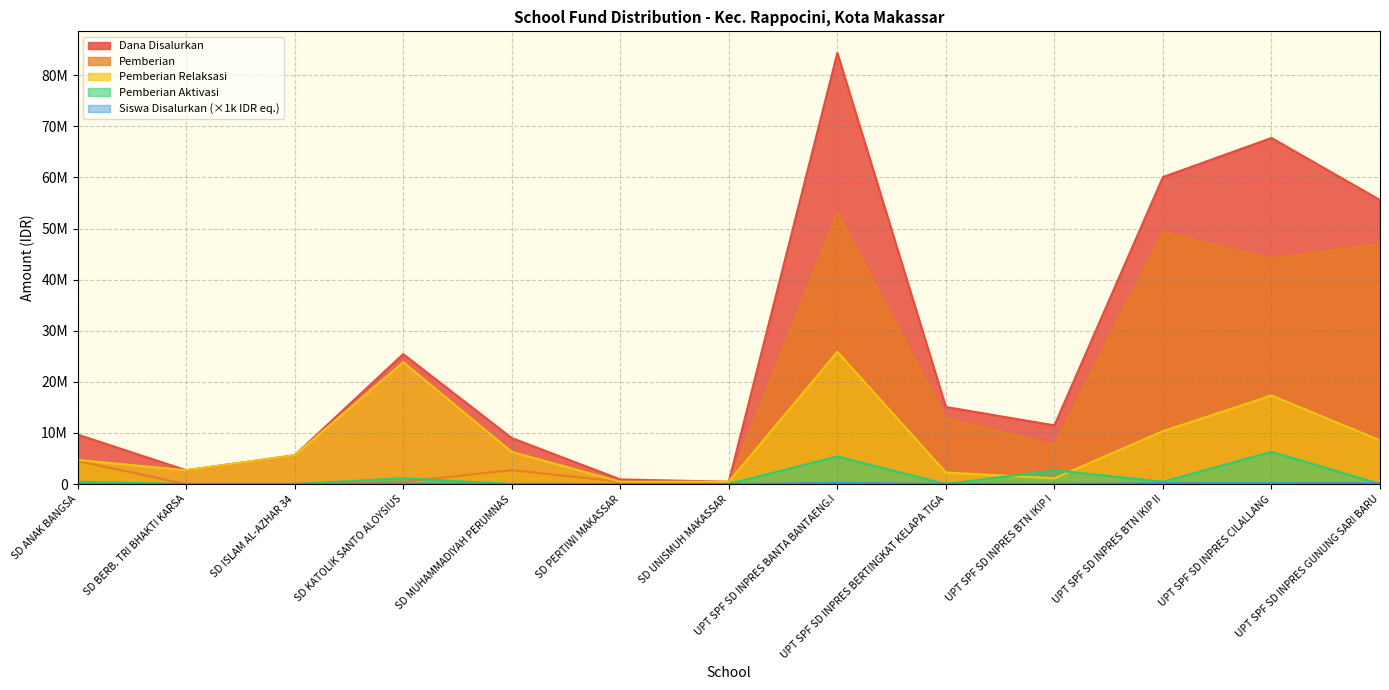

What is the approximate value of Dana Disalurkan at SD KATOLIK SANTO ALOYSIUS?

25425000